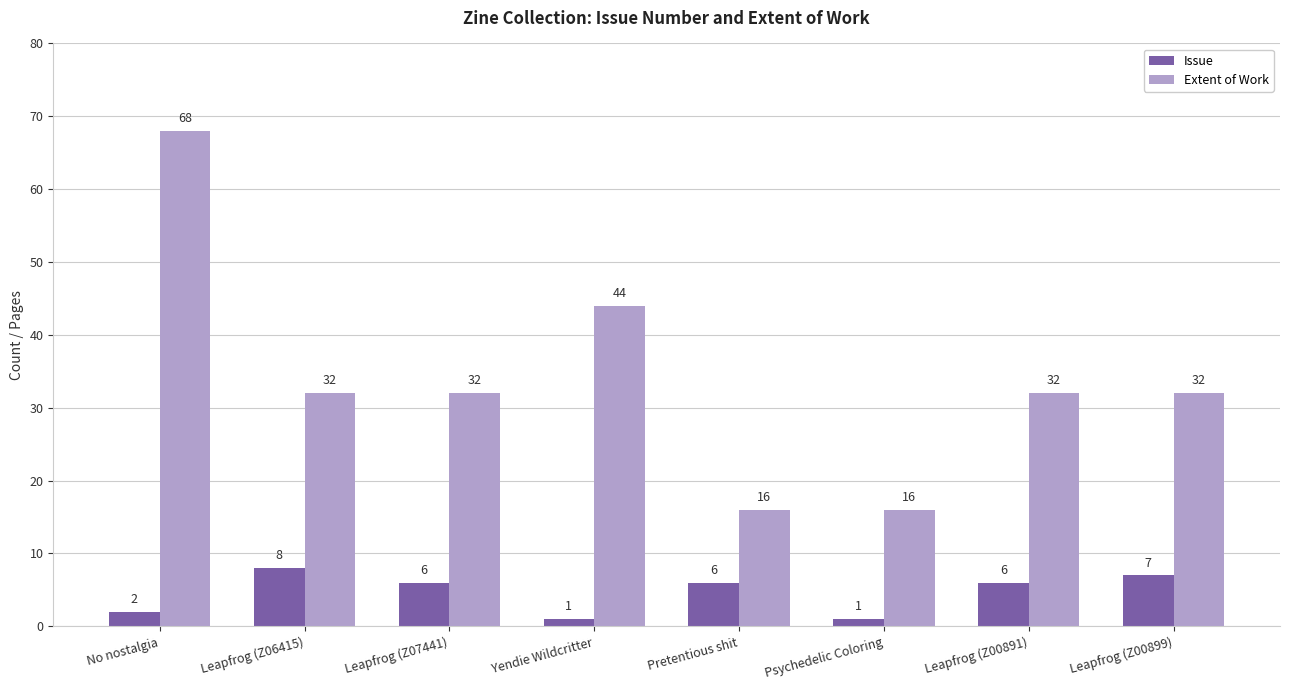

What is the spread (max minus min) of values at Leapfrog (Z07441)?

26